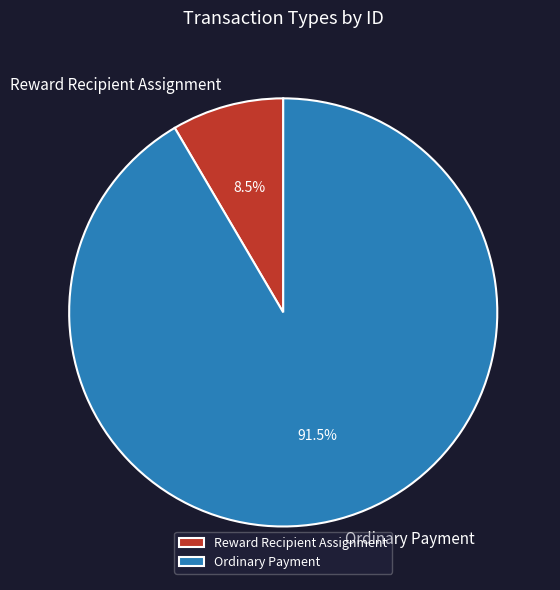

How much of the chart is everything except Reward Recipient Assignment?

91.5%